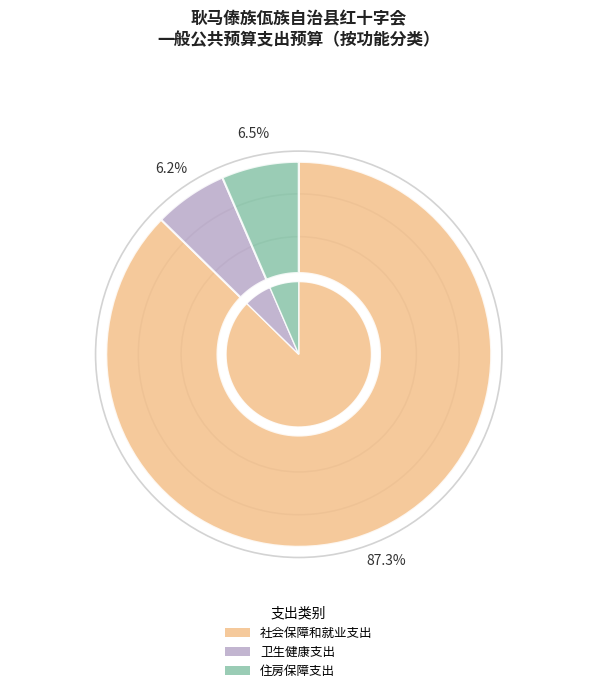

Rank the categories by value from highest to lowest.

社会保障和就业支出, 住房保障支出, 卫生健康支出